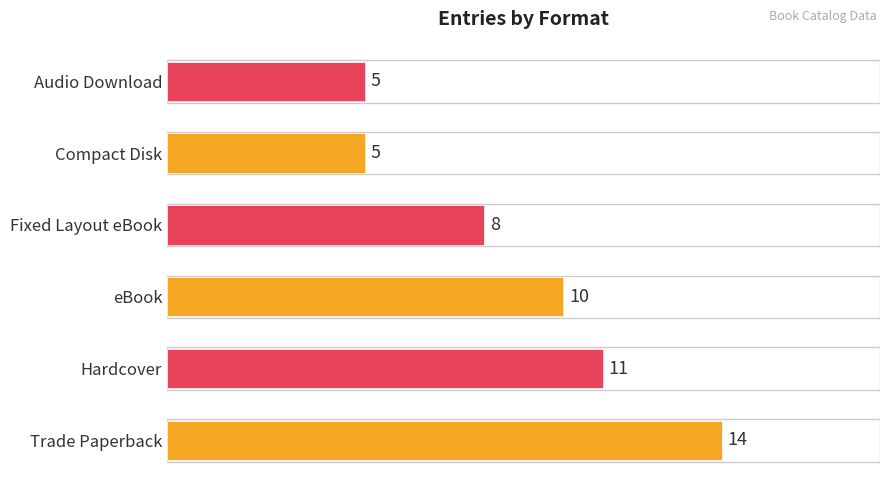

What is the difference between the maximum and minimum values?

9